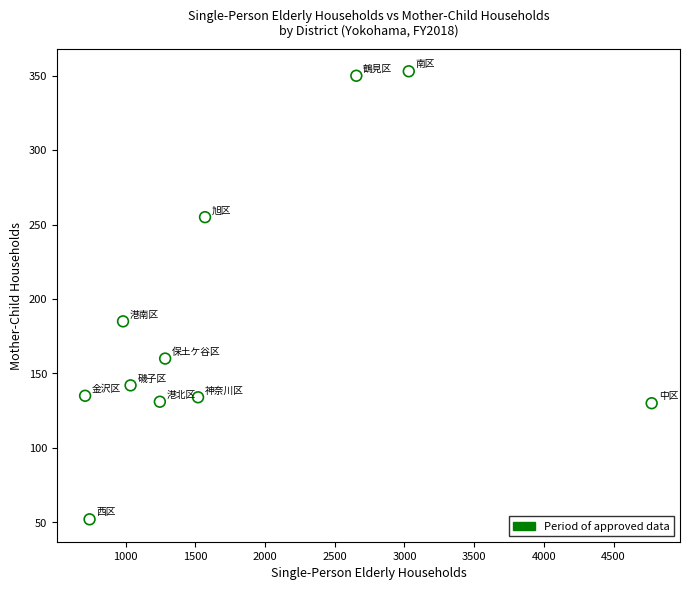

What Y value in the scatter plot is closest to 202?

185